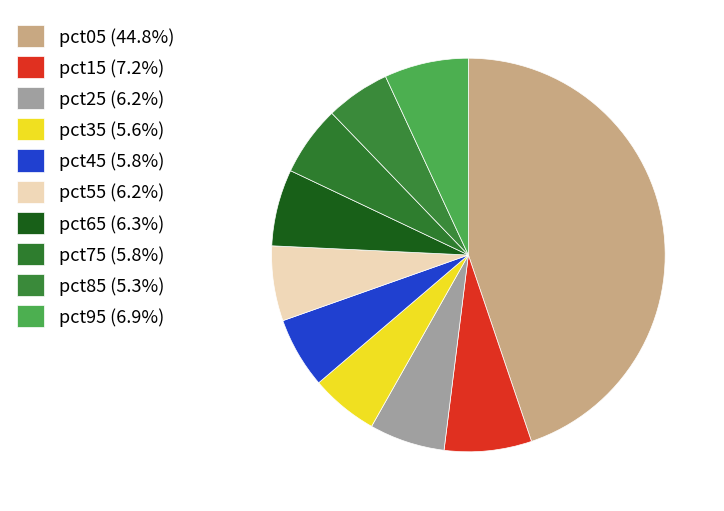

Is there a majority slice in this chart?

No